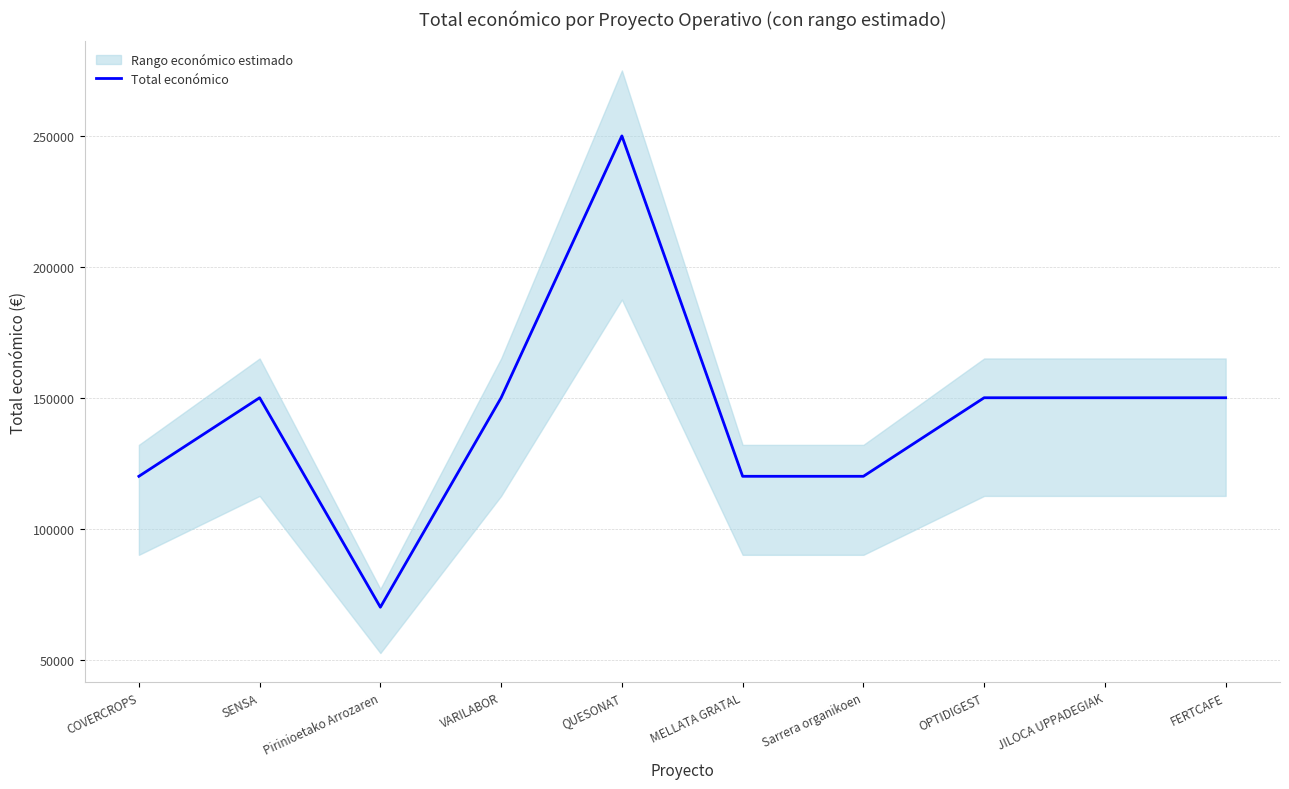

What value does the data have at Pirinioetako Arrozaren?

70000